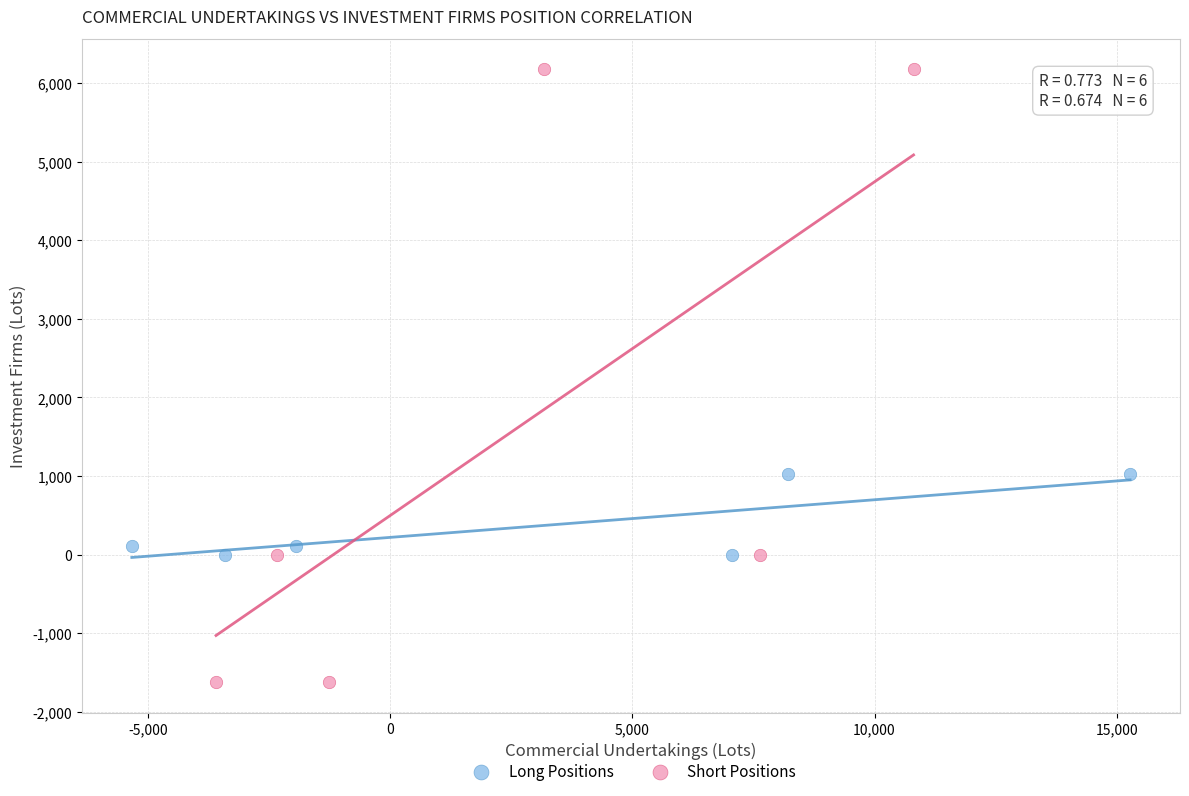

Which series reaches the maximum Y coordinate?

Short Positions